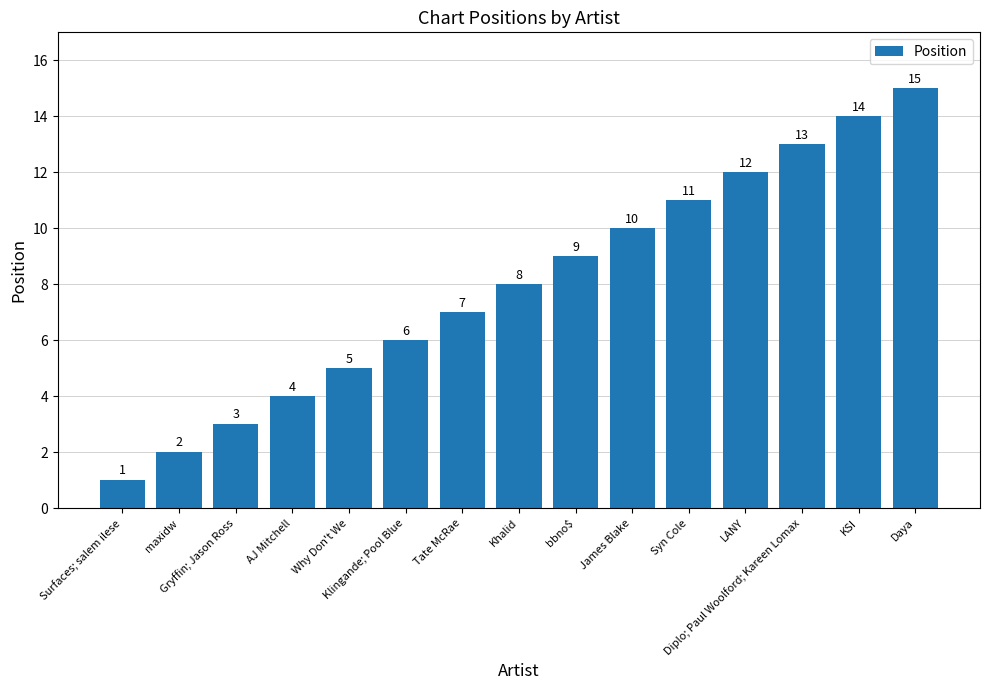

Rank the categories by value from lowest to highest.

Surfaces; salem ilese, maxidw, Gryffin; Jason Ross, AJ Mitchell, Why Don't We, Klingande; Pool Blue, Tate McRae, Khalid, bbno$, James Blake, Syn Cole, LANY, Diplo; Paul Woolford; Kareen Lomax, KSI, Daya